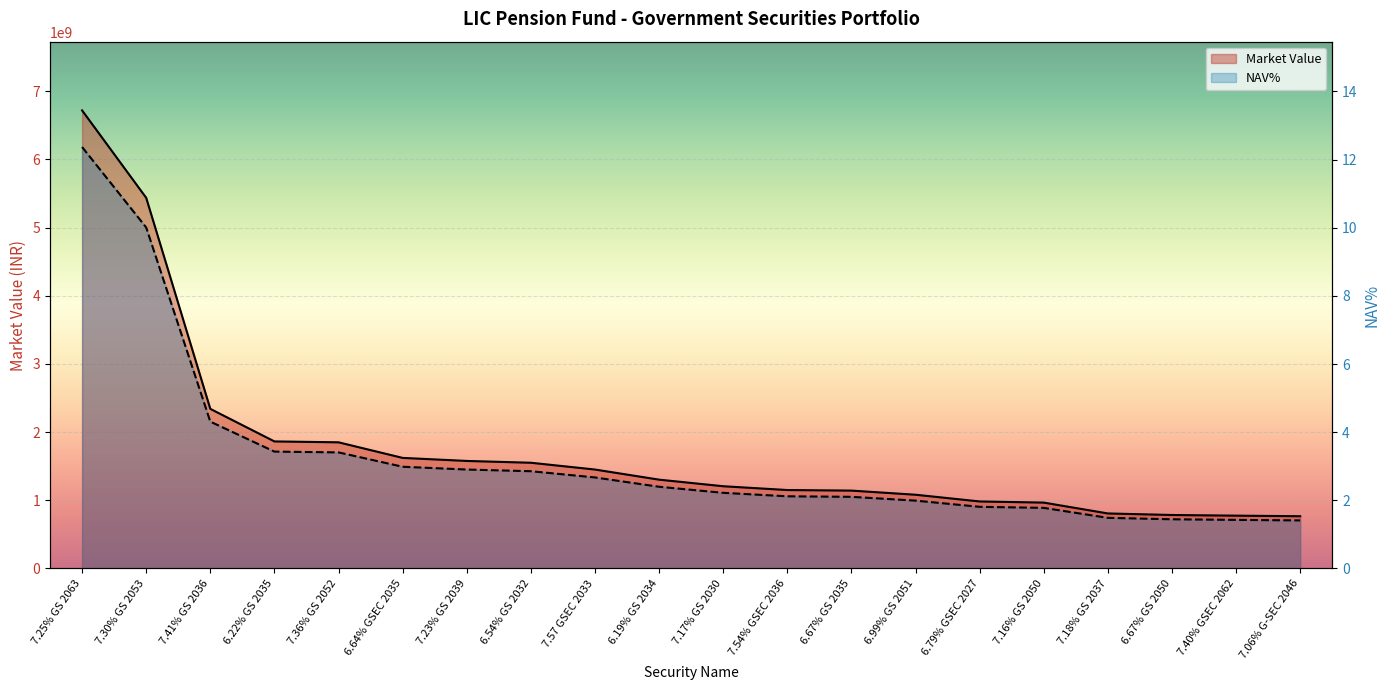

What is the label of the 19th point from the left?

7.40% GSEC 2062